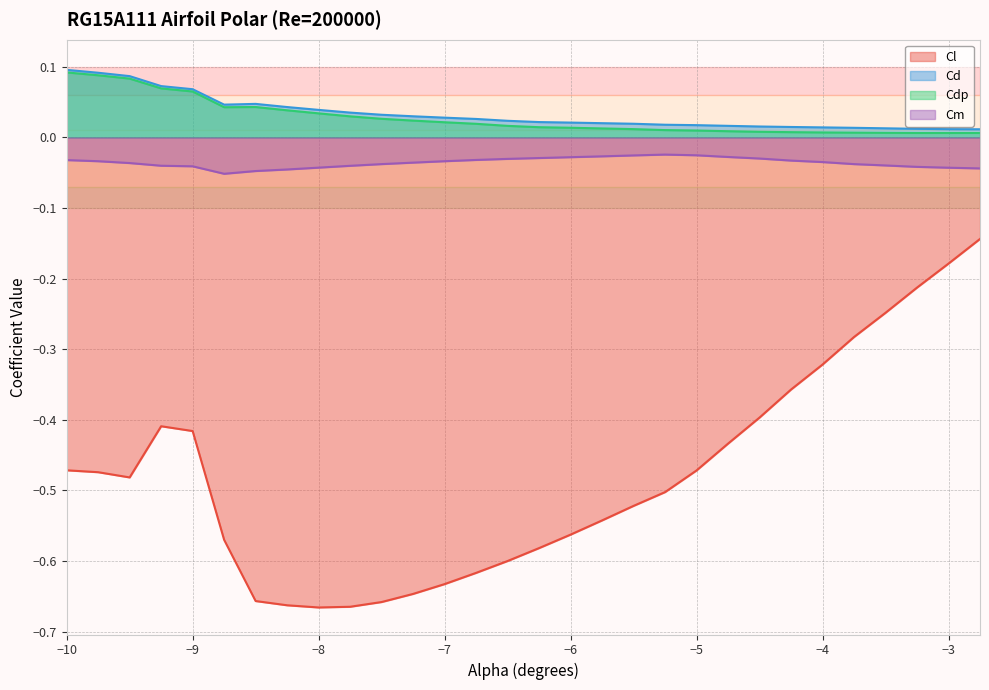

What is the sum of the Cm values at -9.25 and -4.5?

-0.1